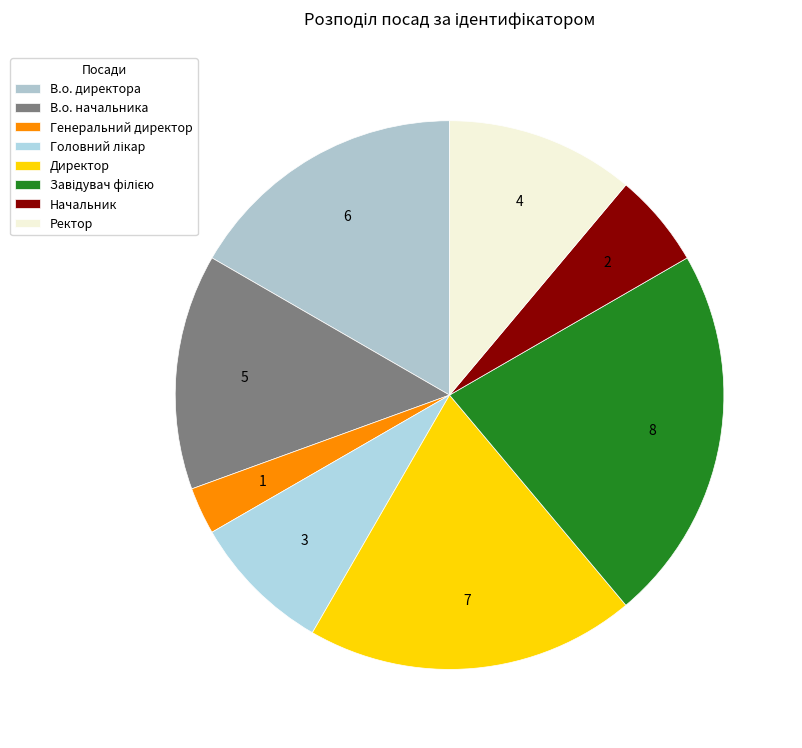

To the nearest percent, what percentage of the pie is Директор?

19%